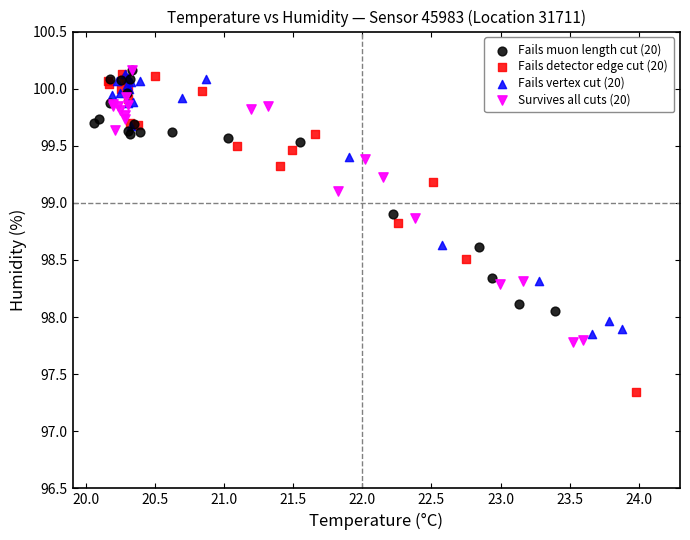

Which series has the largest Y range (max minus min)?

Fails detector edge cut (20)